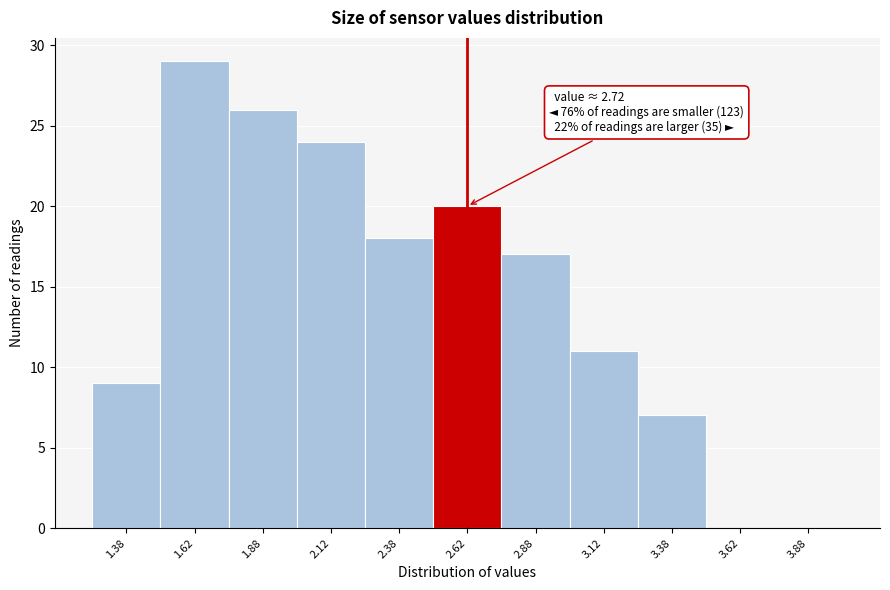

Which range on the x-axis has the tallest bar?

1.50 to 1.75